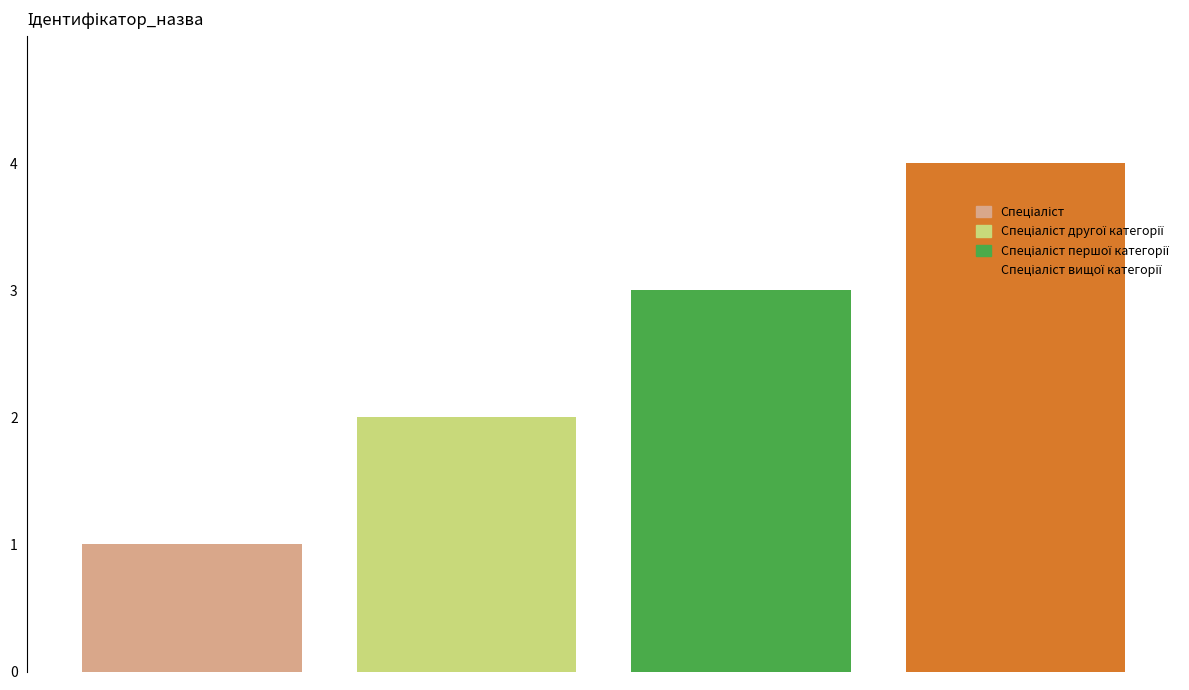

What is the maximum value shown in the chart?

4